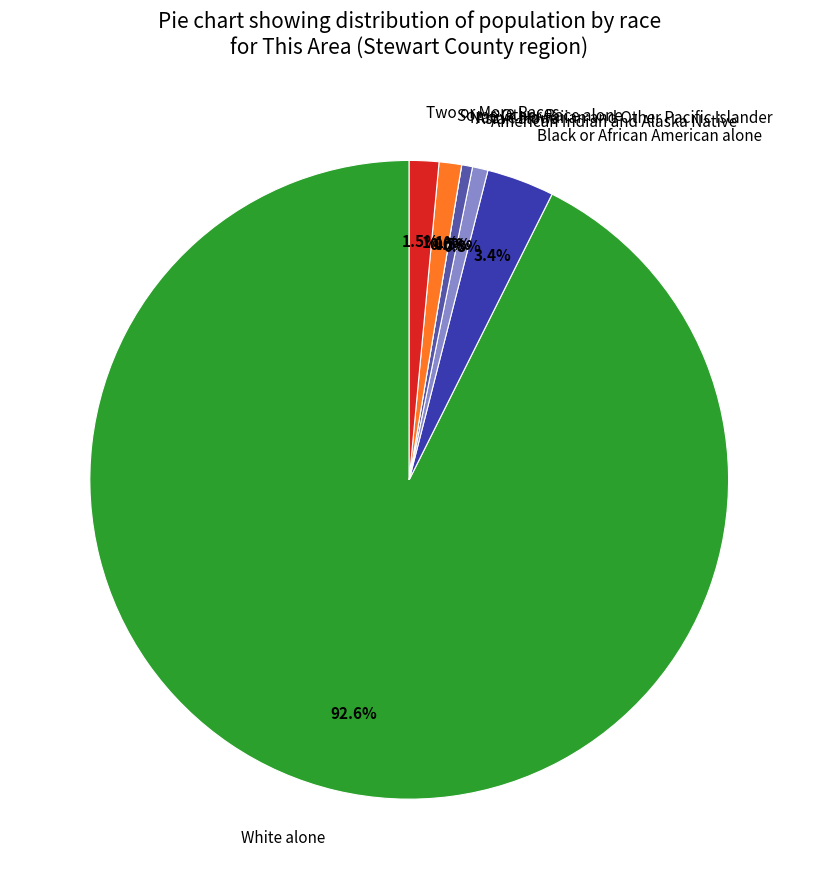

What is the total percentage of Two or More Races and Some Other Race alone?

2.6%